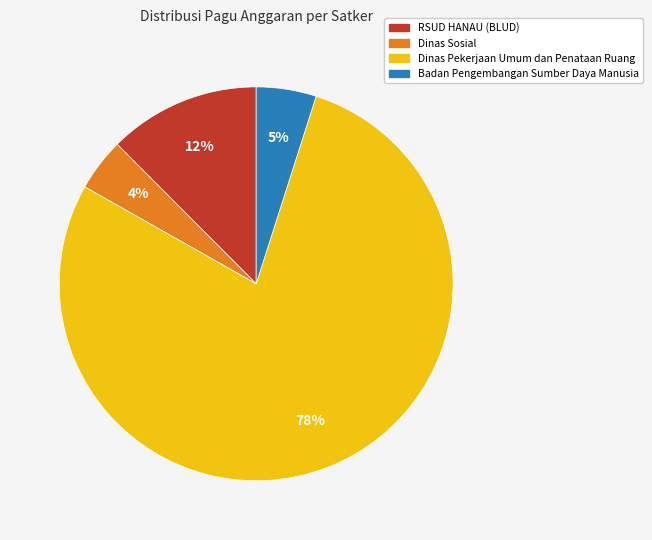

Count the number of slices in the pie.

4